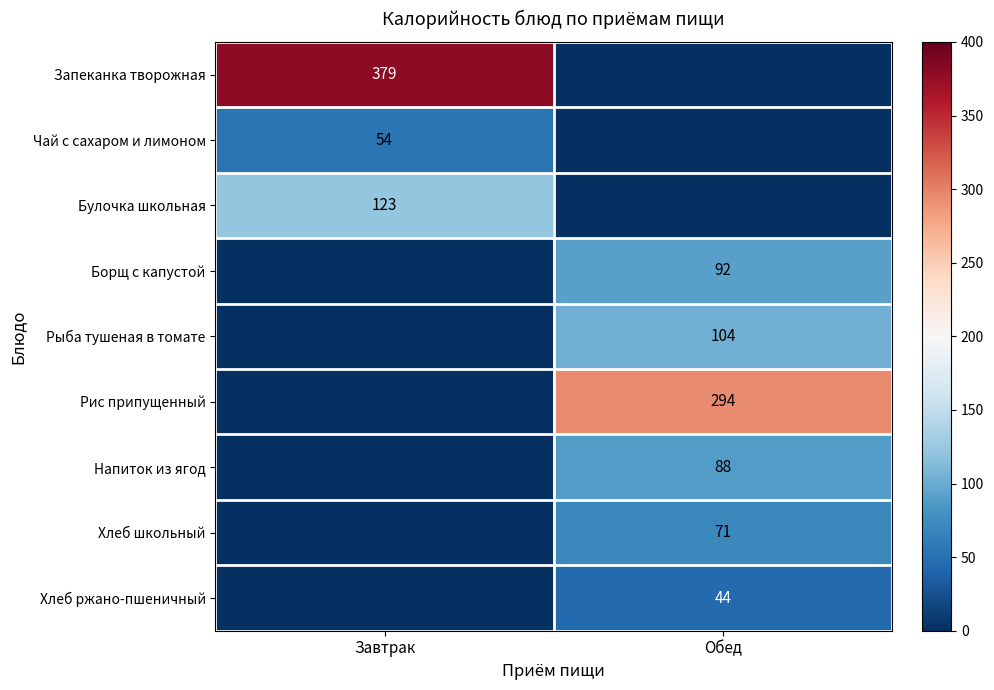

The Рыба тушеная в томате series shows 159 at Обед. True or false?

False